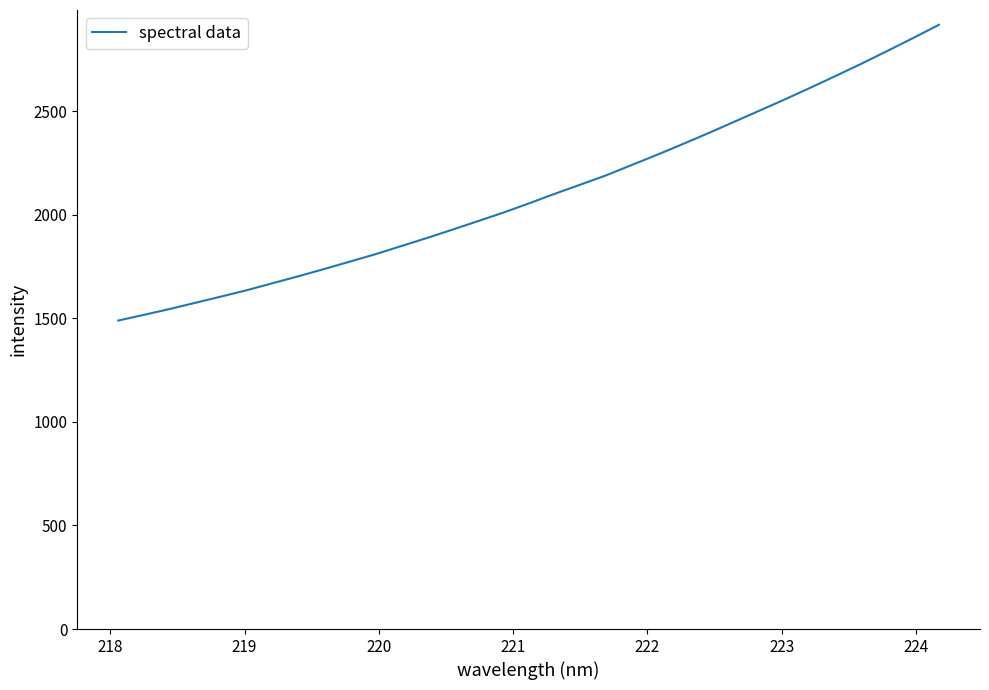

What is the difference between the maximum and minimum values?

1428.0